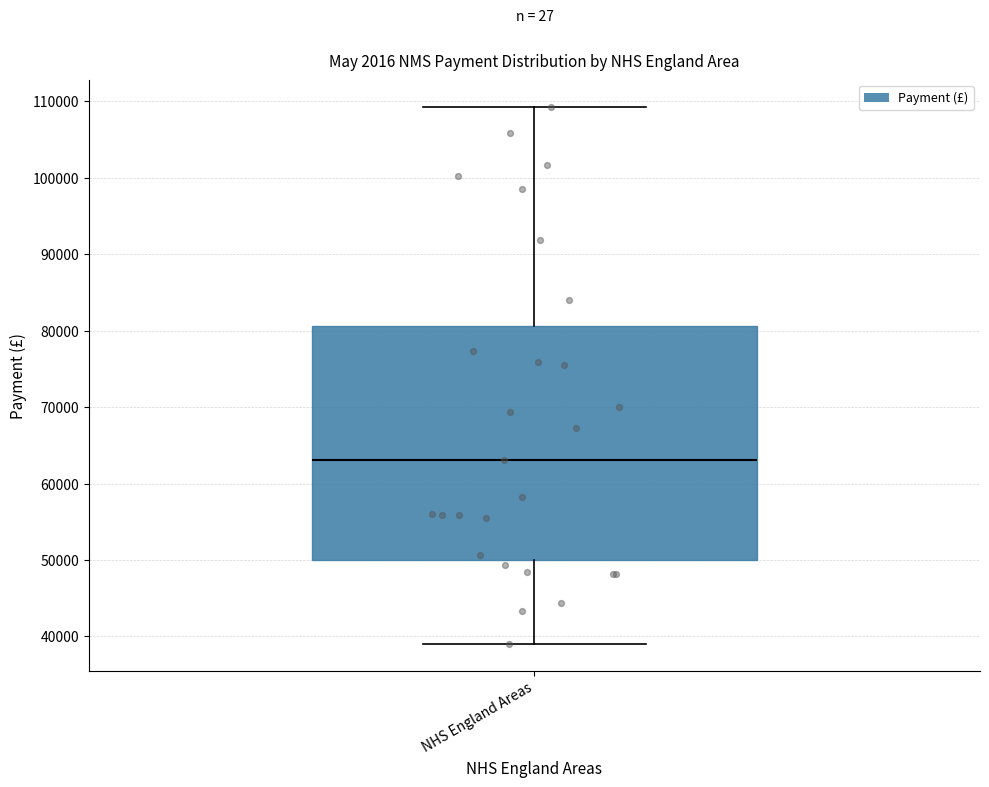

Where does the median line of the box for NHS England Areas sit on the y-axis? The values are not printed on the chart, so give them approximately, as read against the axis.

63000